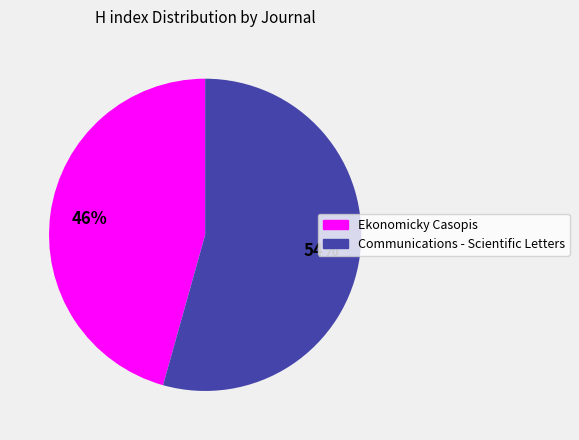

Between Ekonomicky Casopis and Communications - Scientific Letters, which is larger?

Communications - Scientific Letters